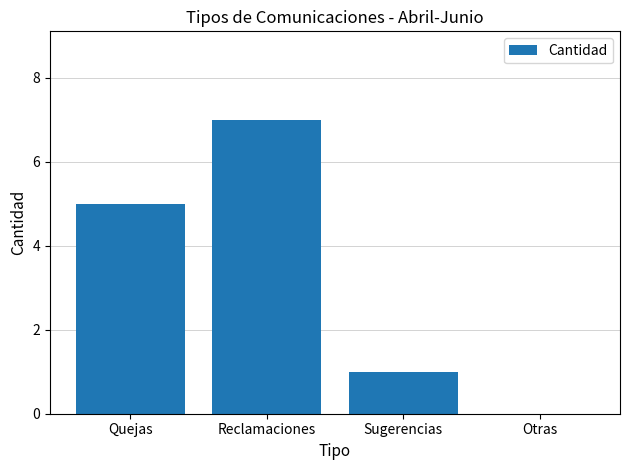

True or false: the data shows 1 at Sugerencias.

True